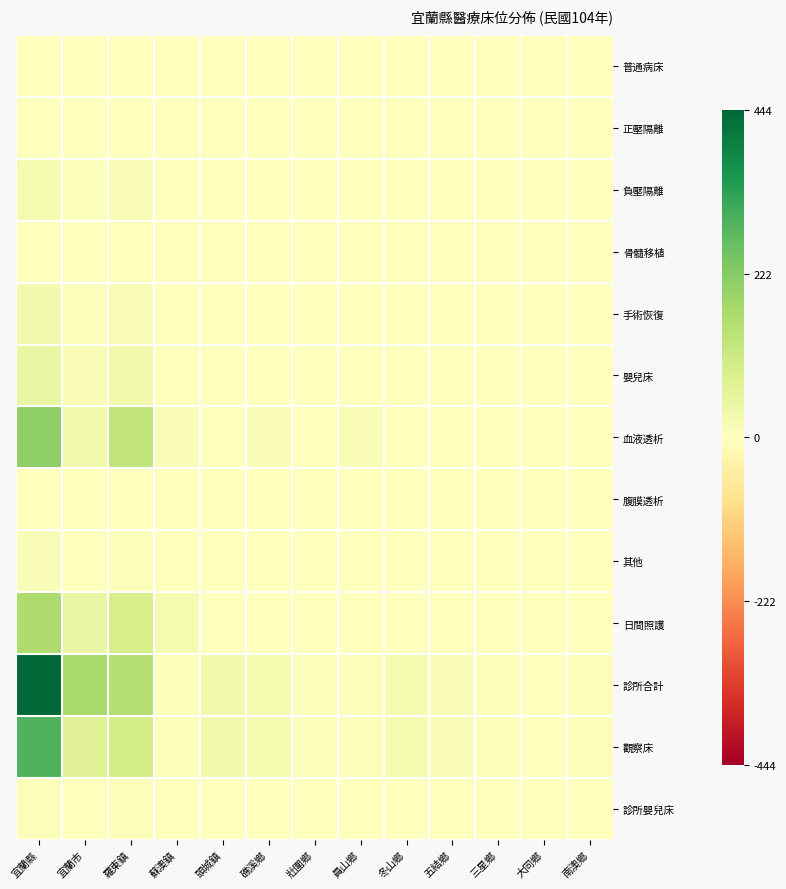

What is the total value across all series at 宜蘭市?

353